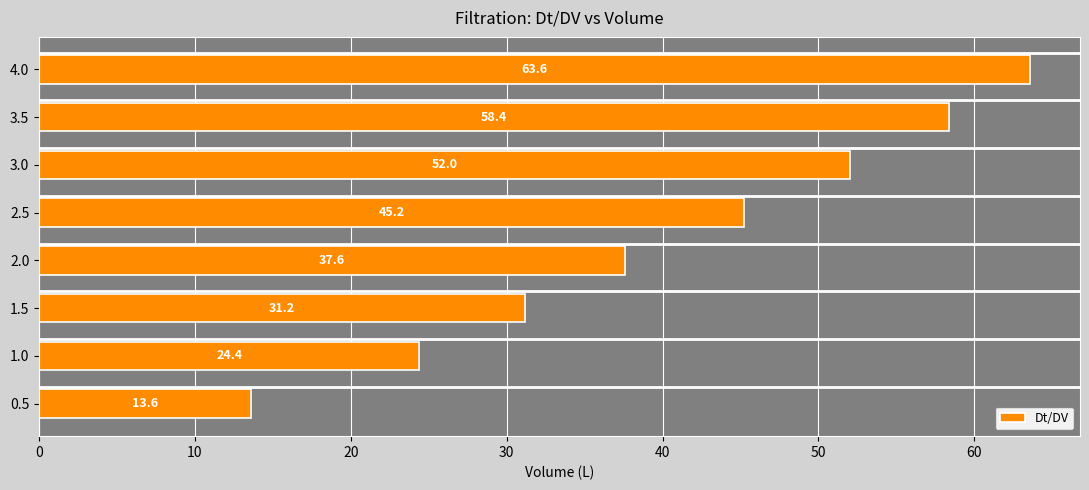

Rank the categories by value from lowest to highest.

0.5, 1.0, 1.5, 2.0, 2.5, 3.0, 3.5, 4.0